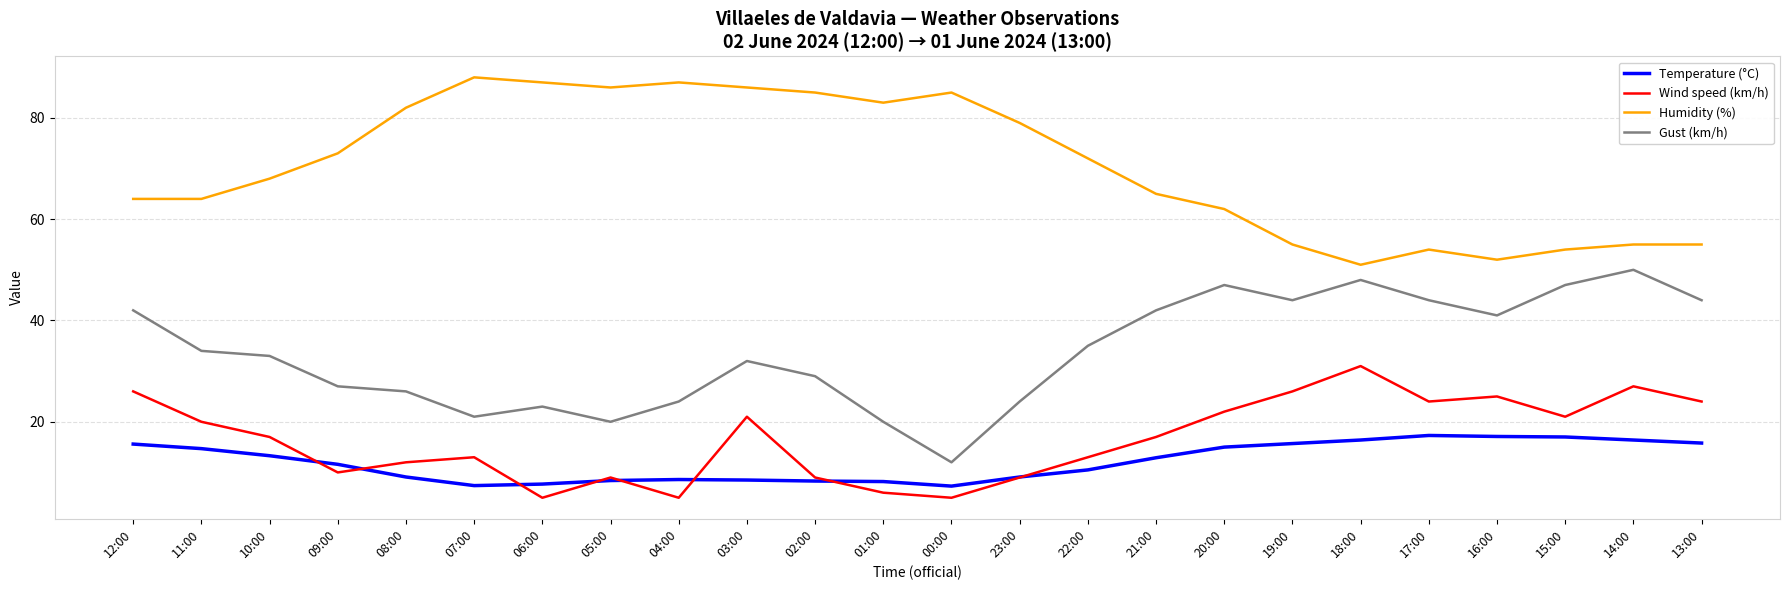

Does the chart have visible grid lines?

Yes